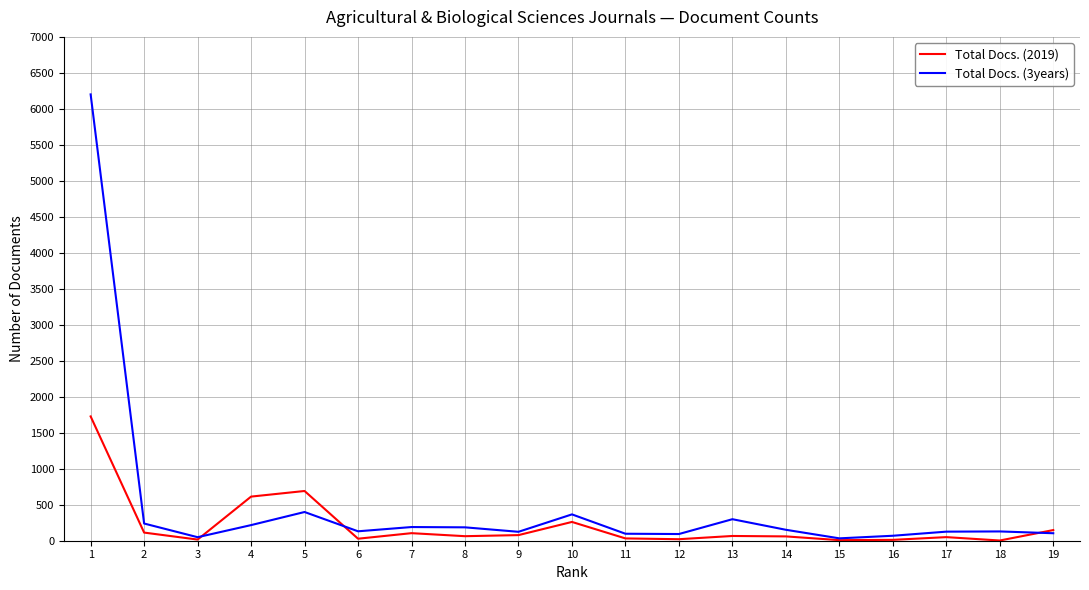

List the series in order of their peak value, highest first.

Total Docs. (3years), Total Docs. (2019)